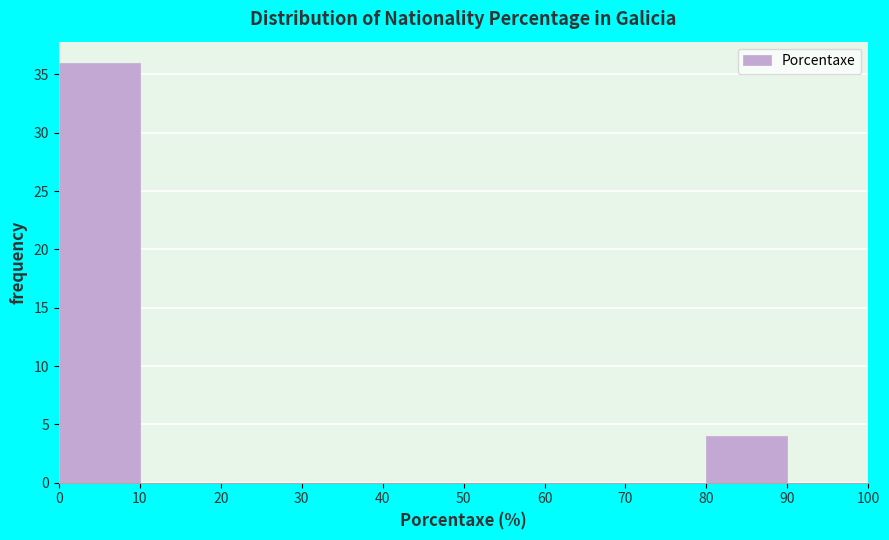

Reading left to right, list every bar in this chart as the range it spans on the x-axis followed by its height. The values are not printed on the chart, so give them approximately, as read against the axis.

0 to 10: 36
10 to 20: 0
20 to 30: 0
30 to 40: 0
40 to 50: 0
50 to 60: 0
60 to 70: 0
70 to 80: 0
80 to 90: 4
90 to 100: 0